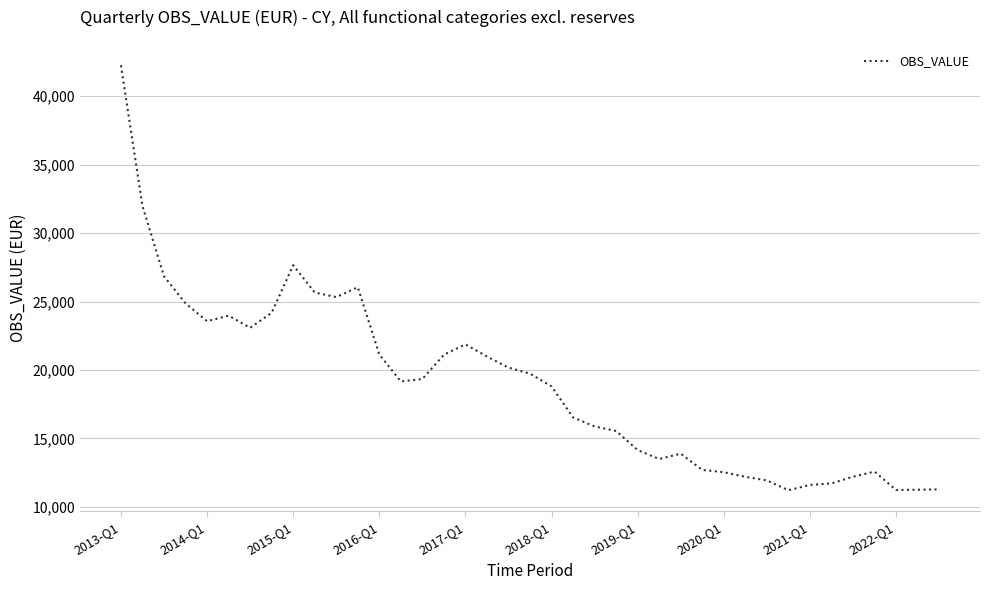

What is the smallest value displayed?

11209.6